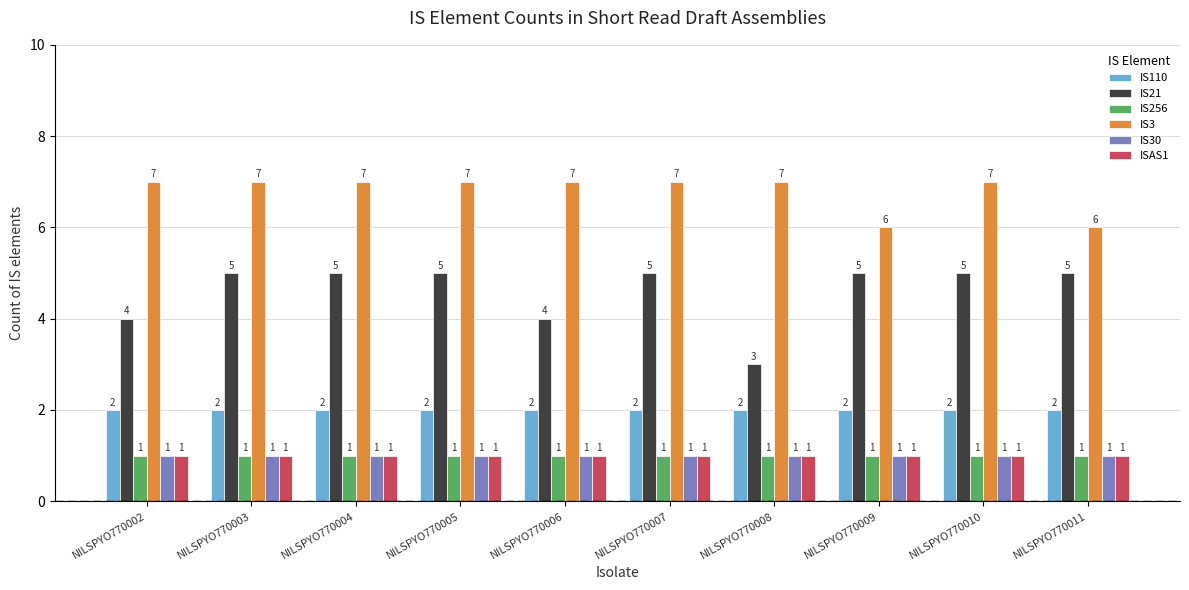

What are all the series names shown in the legend?

IS110, IS21, IS256, IS3, IS30, ISAS1